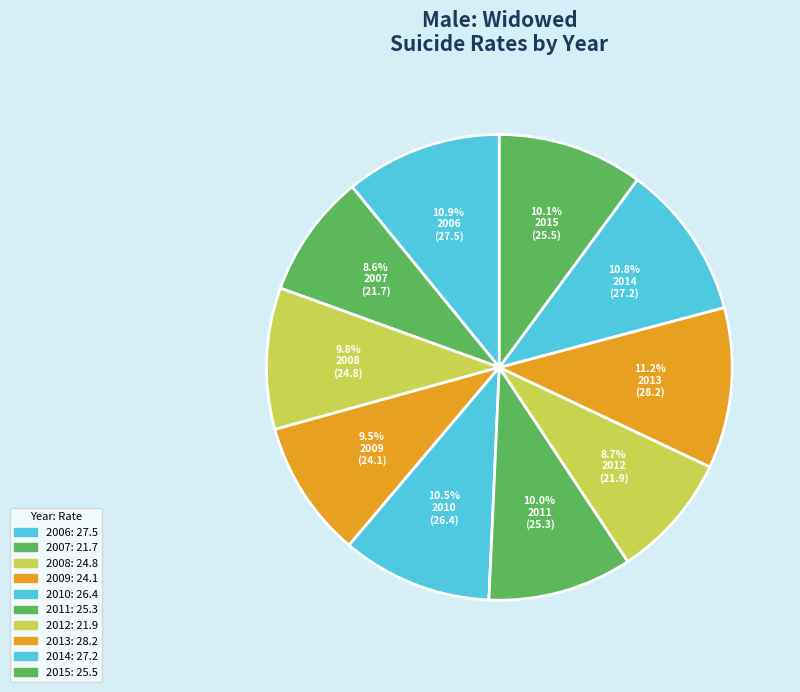

How many slices are in this pie chart?

10